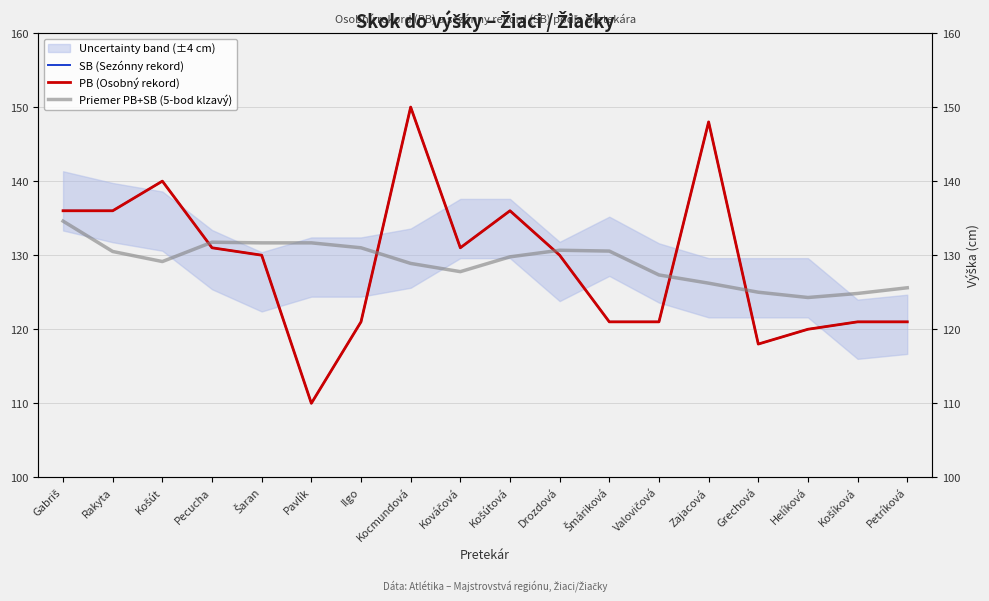

What is the total value across all series at Gabriš?

406.6